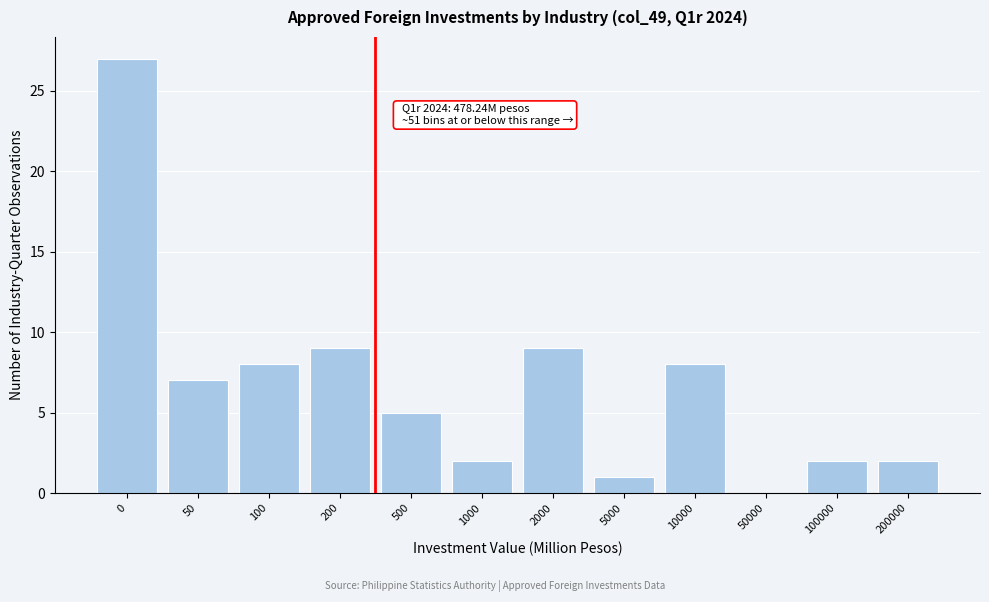

Reading left to right, extract all data points from this chart.

0=27	50=7	100=8	200=9	500=5	1000=2	2000=9	5000=1	10000=8	50000=0	100000=2	200000=2